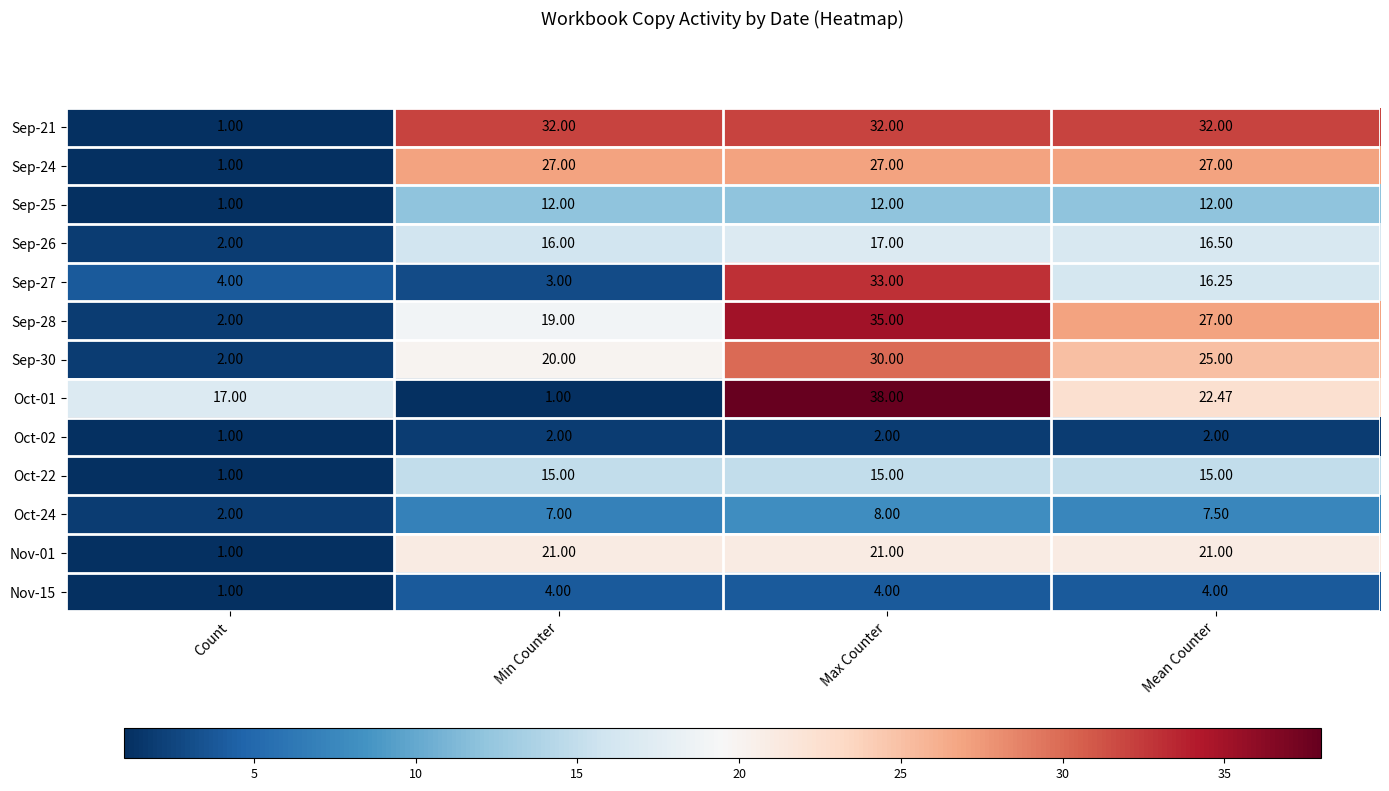

What is the total value across all series at Max Counter?

274.0